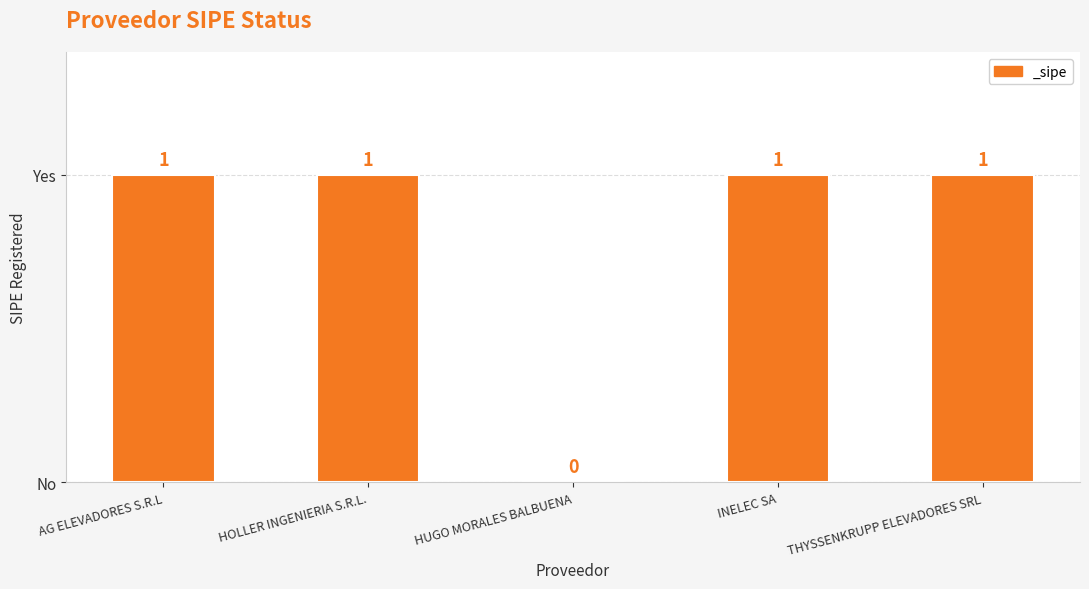

At which category does the chart reach its minimum across all series?

HUGO MORALES BALBUENA